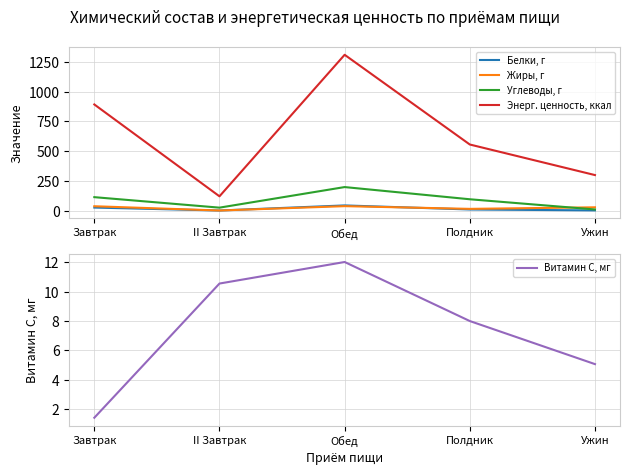

At which category is the sum across all series the highest?

Обед